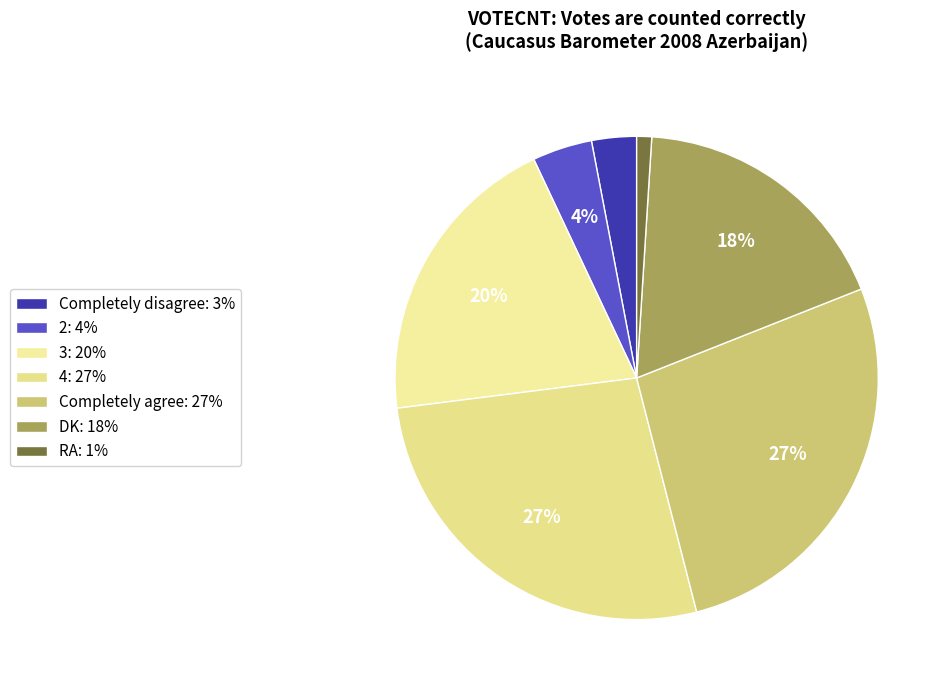

Which has a higher value, Completely disagree or Completely agree?

Completely agree